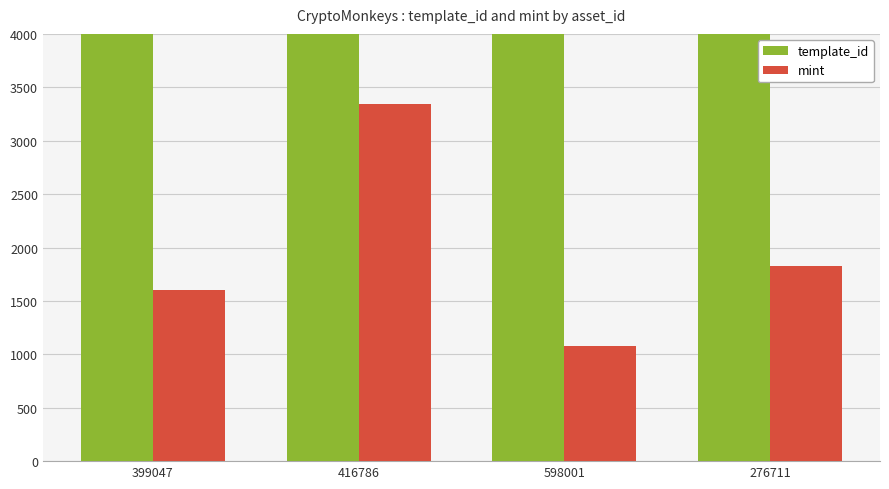

What is the difference between the template_id values at 598001 and 276711?

2659